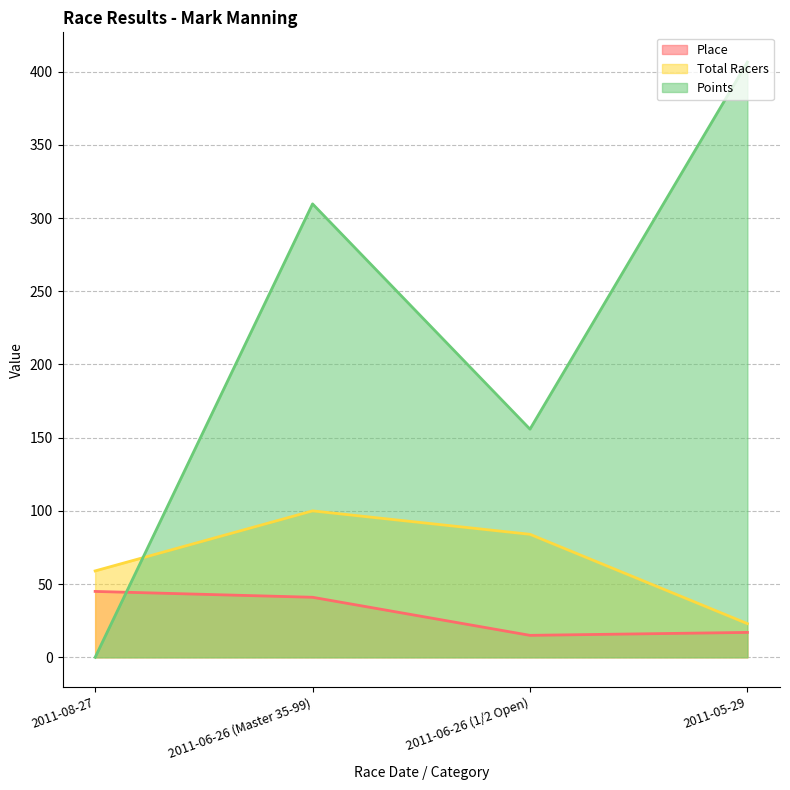

How many lines are shown in the chart?

3